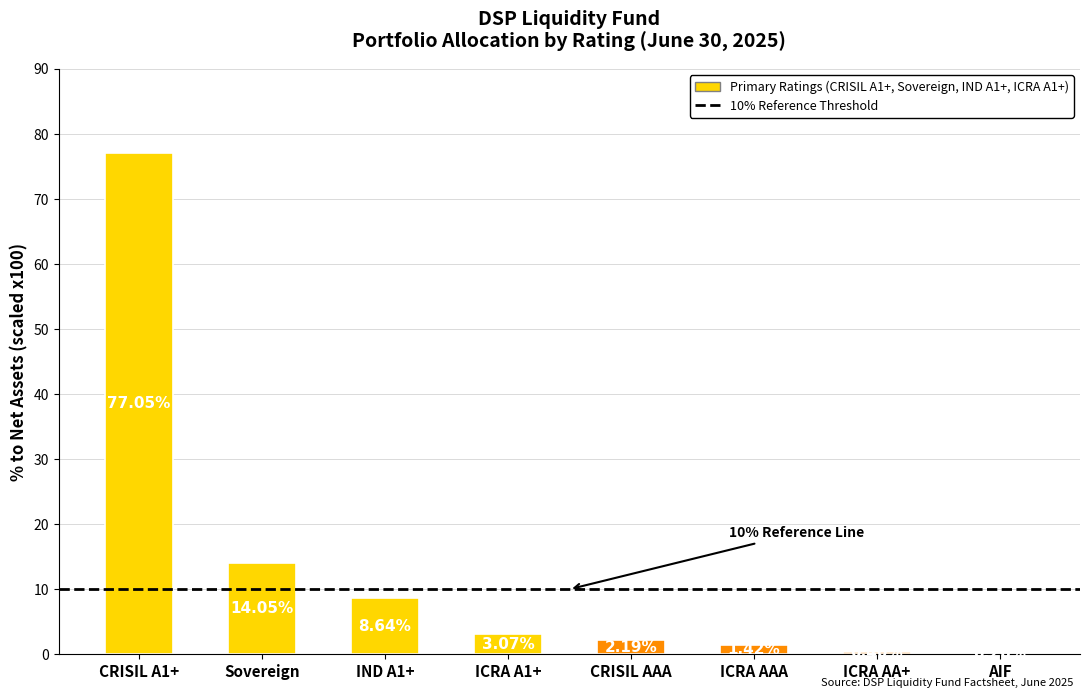

At which label does the data first exceed 3?

CRISIL A1+